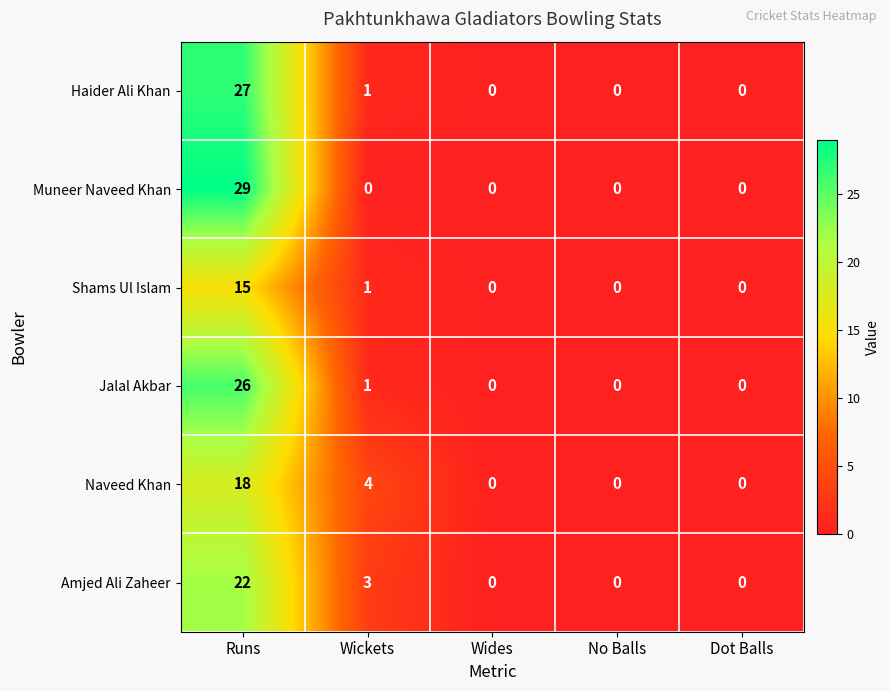

Which series has the widest spread of values?

Muneer Naveed Khan